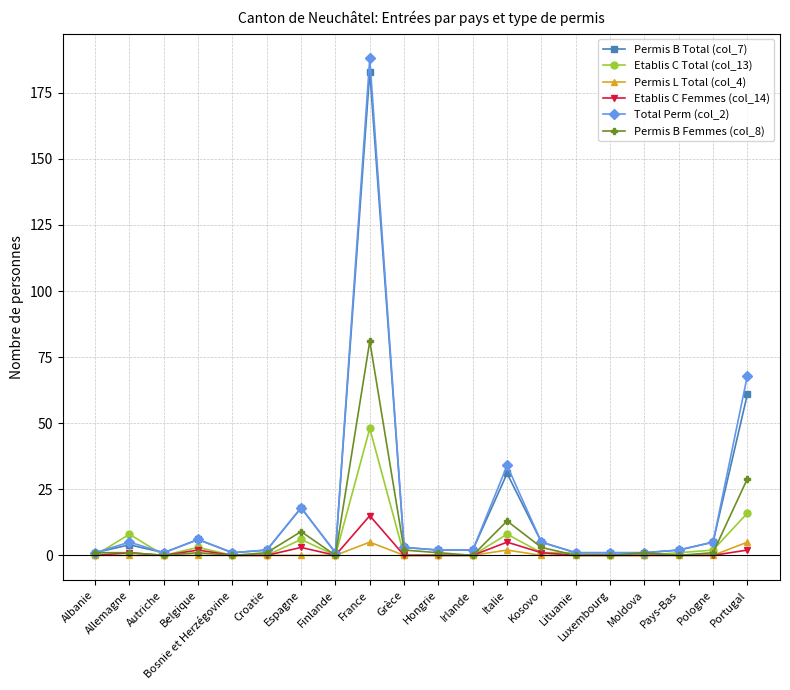

What is the sum of all Permis B Total (col_7) values?

331